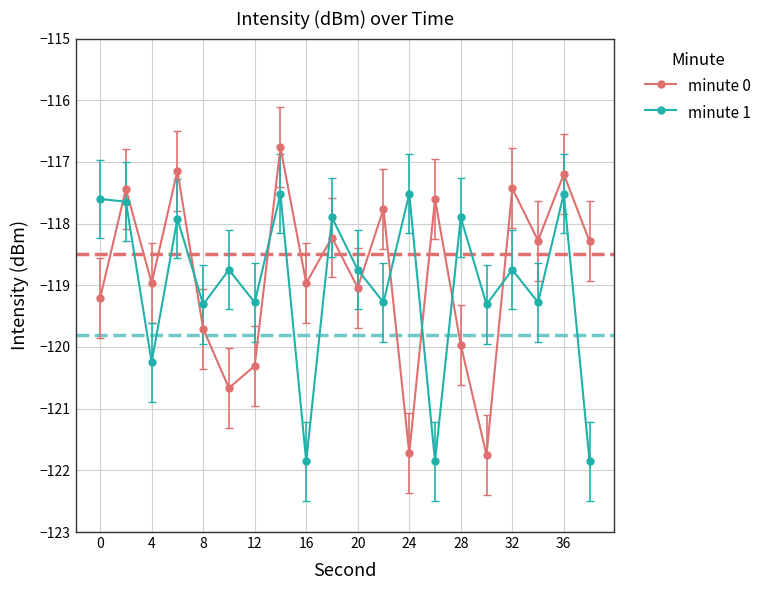

What is the average value of the minute 0 series?

-118.8